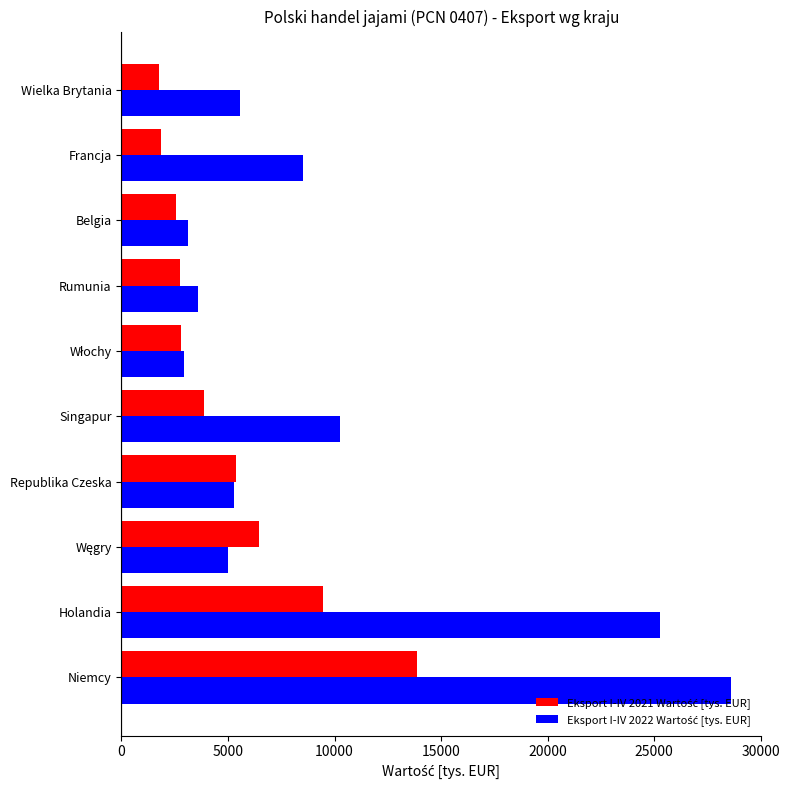

What is the total value across all series at Republika Czeska?

10643.6